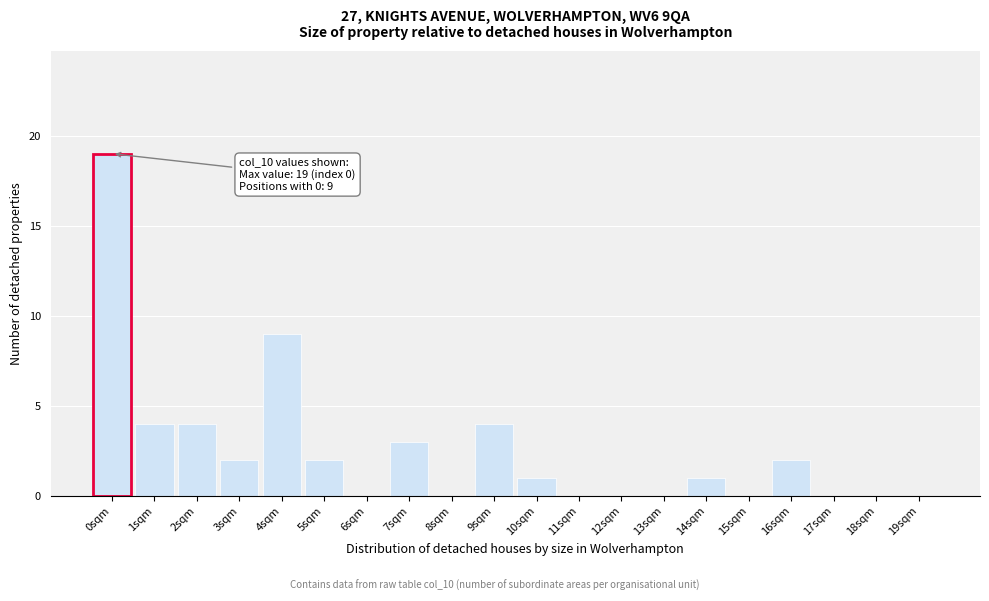

Reading right to left, list all the values displayed in this chart.

19sqm=0	18sqm=0	17sqm=0	16sqm=2	15sqm=0	14sqm=1	13sqm=0	12sqm=0	11sqm=0	10sqm=1	9sqm=4	8sqm=0	7sqm=3	6sqm=0	5sqm=2	4sqm=9	3sqm=2	2sqm=4	1sqm=4	0sqm=19